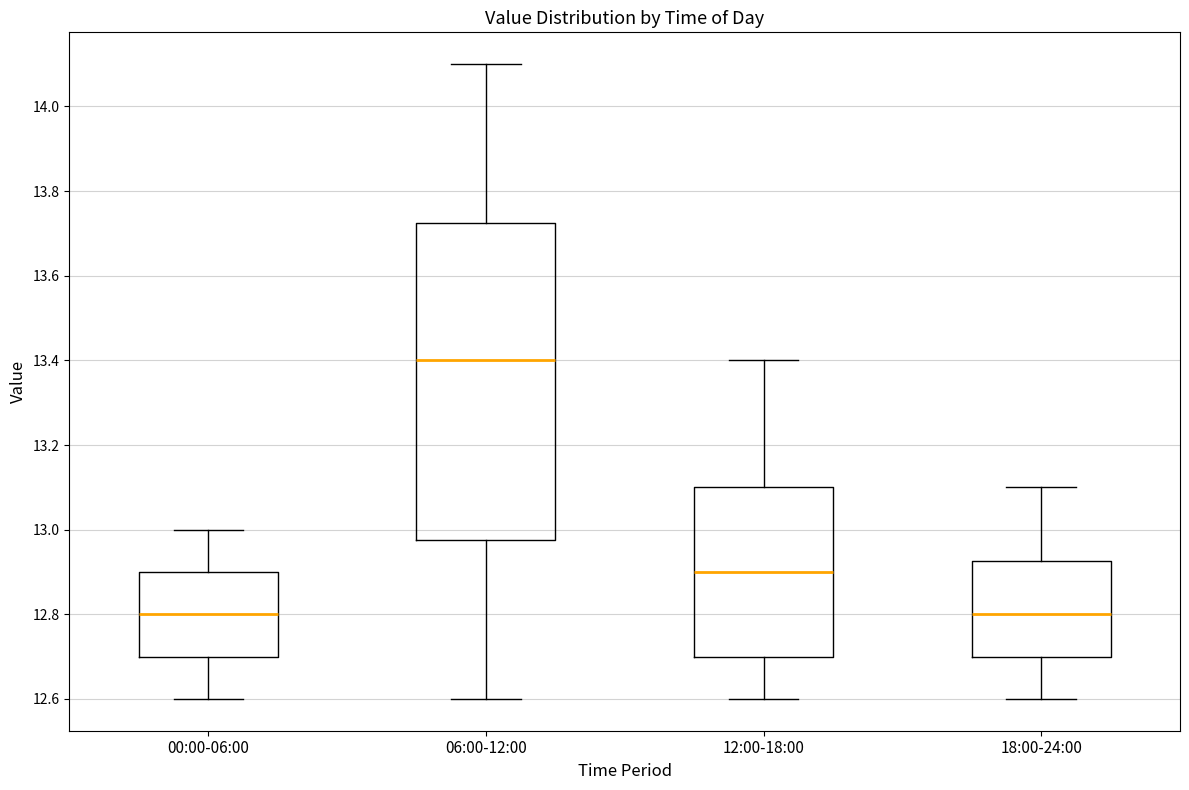

Which box is the tallest, from its lower edge to its upper edge?

06:00-12:00